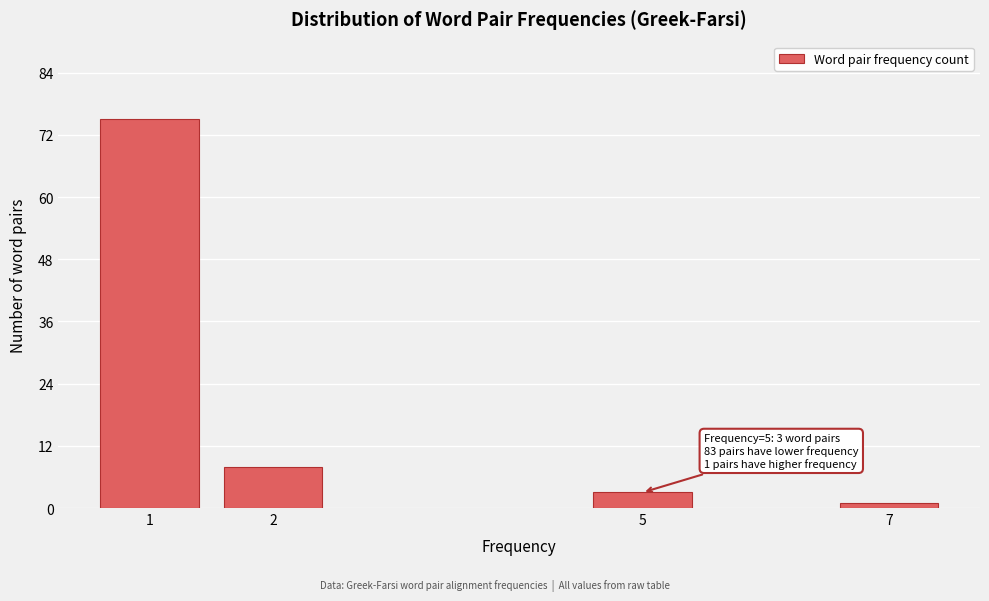

Reading left to right, extract all data points from this chart.

1=75	2=8	5=3	7=1